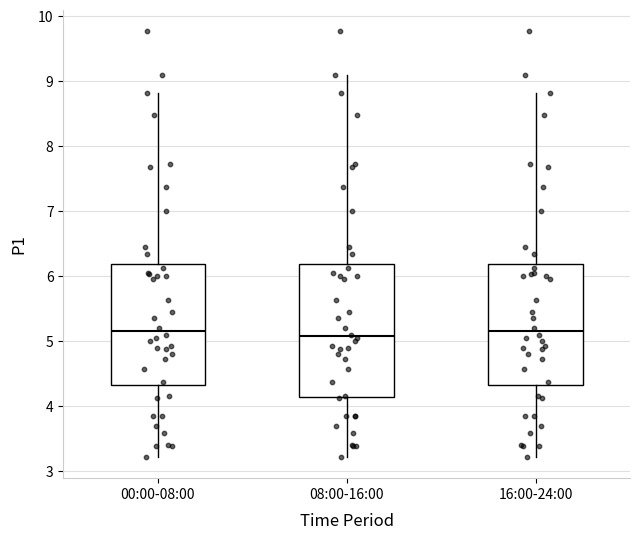

Comparing the boxes themselves (not the whiskers), which one is the tallest?

08:00-16:00